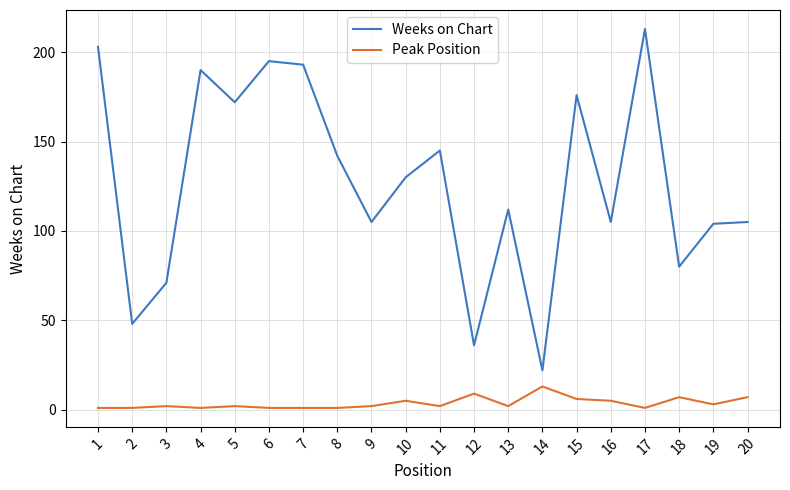

Reading left to right, what are all the values shown in this chart?

Weeks on Chart: 1=203	2=48	3=71	4=190	5=172	6=195	7=193	8=142	9=105	10=130	11=145	12=36	13=112	14=22	15=176	16=105	17=213	18=80	19=104	20=105
Peak Position: 1=1	2=1	3=2	4=1	5=2	6=1	7=1	8=1	9=2	10=5	11=2	12=9	13=2	14=13	15=6	16=5	17=1	18=7	19=3	20=7